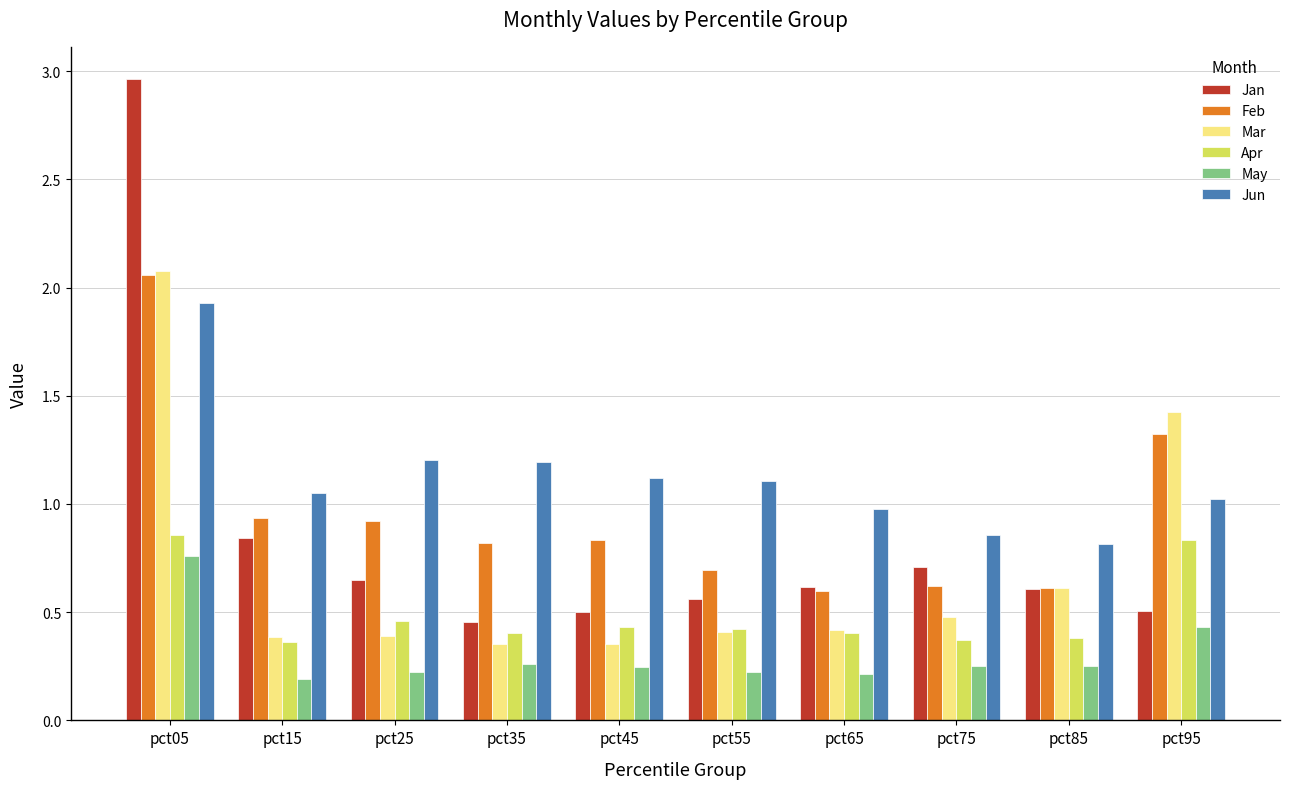

How many groups of bars are there?

10